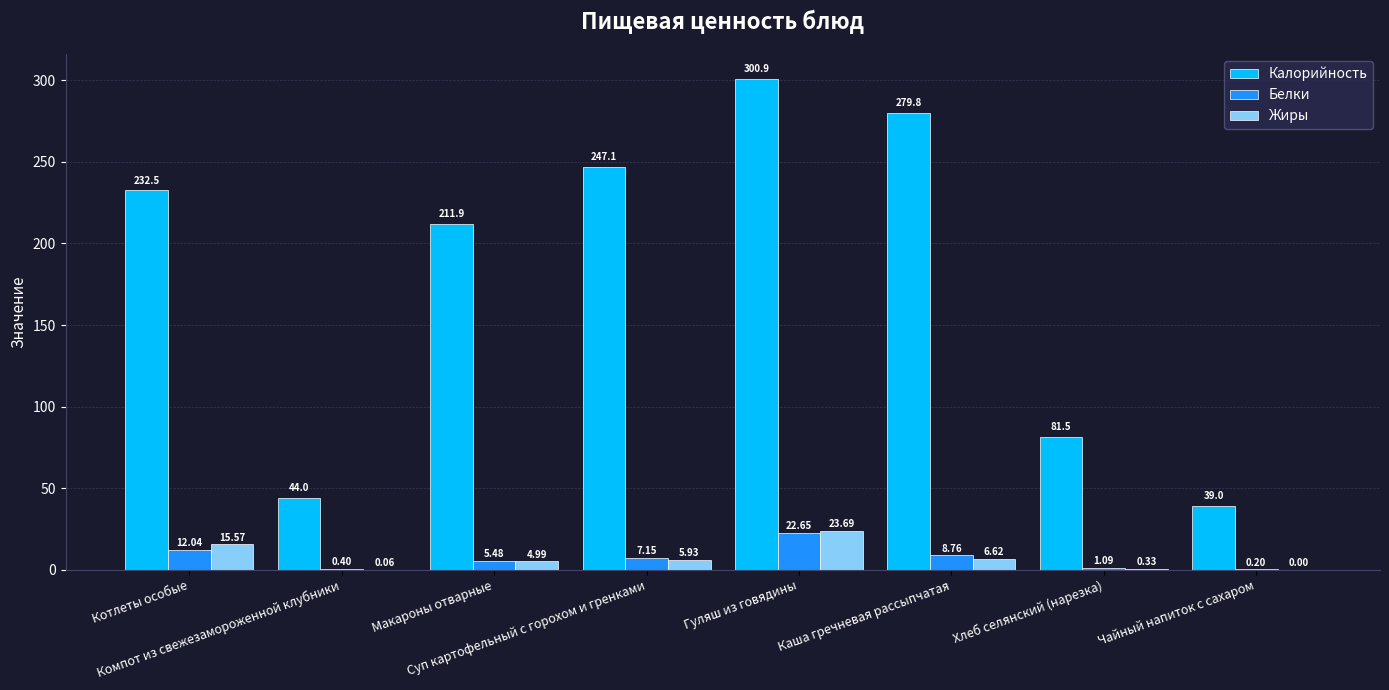

Is it true that Калорийность equals 57.0 at Котлеты особые?

False